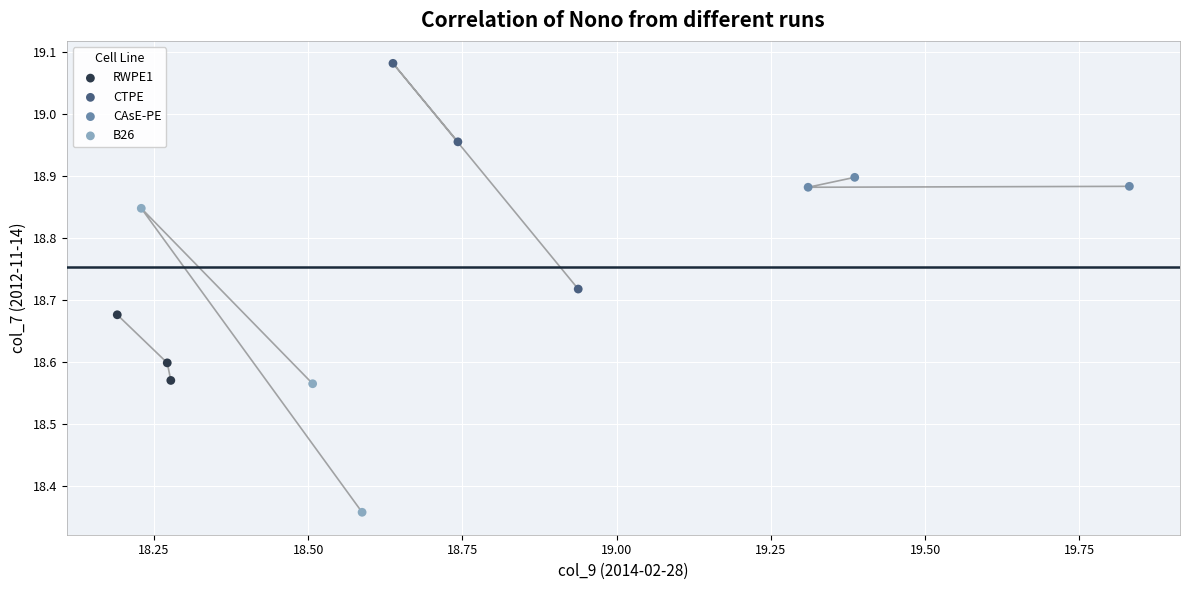

What are all the series names shown in the legend?

RWPE1, CTPE, CAsE-PE, B26